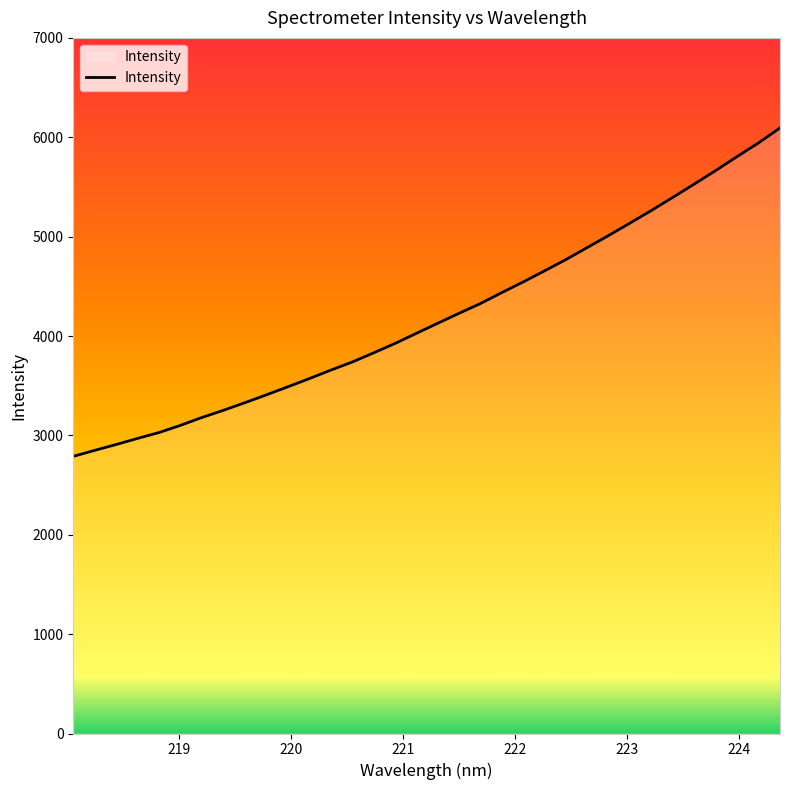

What is the minimum value shown in the chart?

2789.1